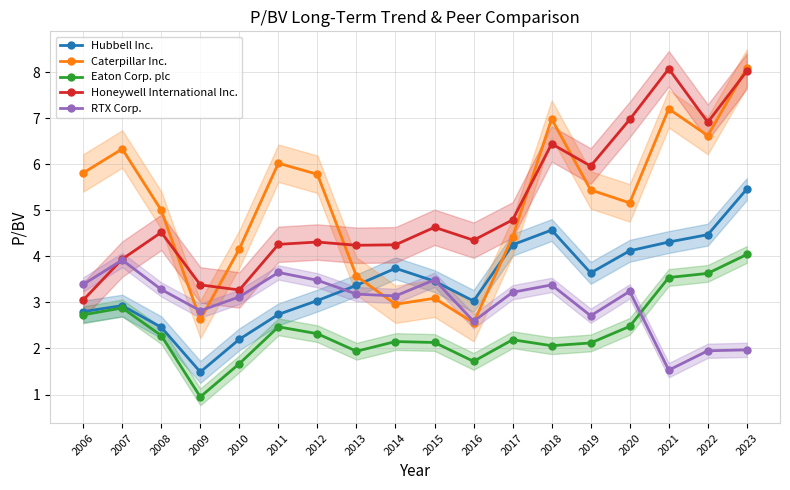

Does the chart display data point markers on the line(s)?

Yes